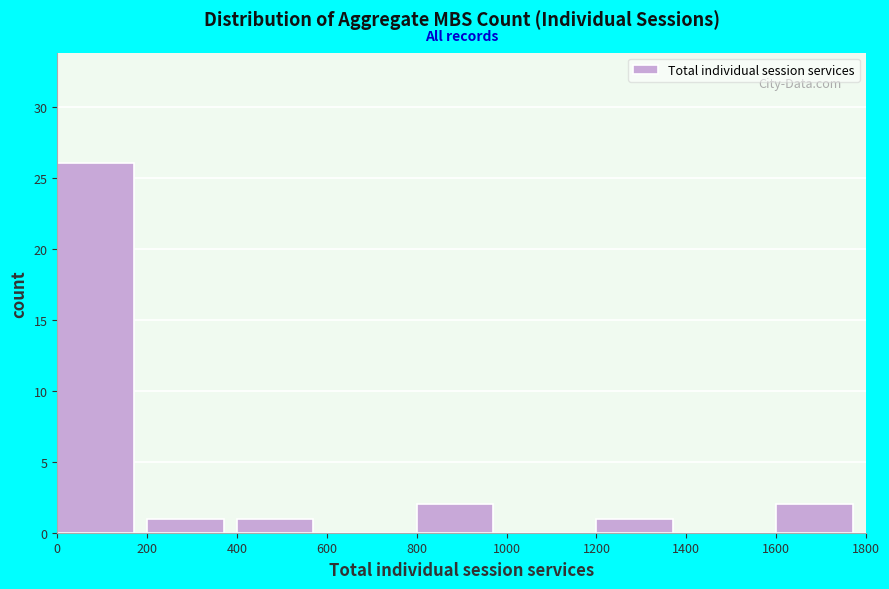

Which range on the x-axis has the tallest bar?

0 to 200